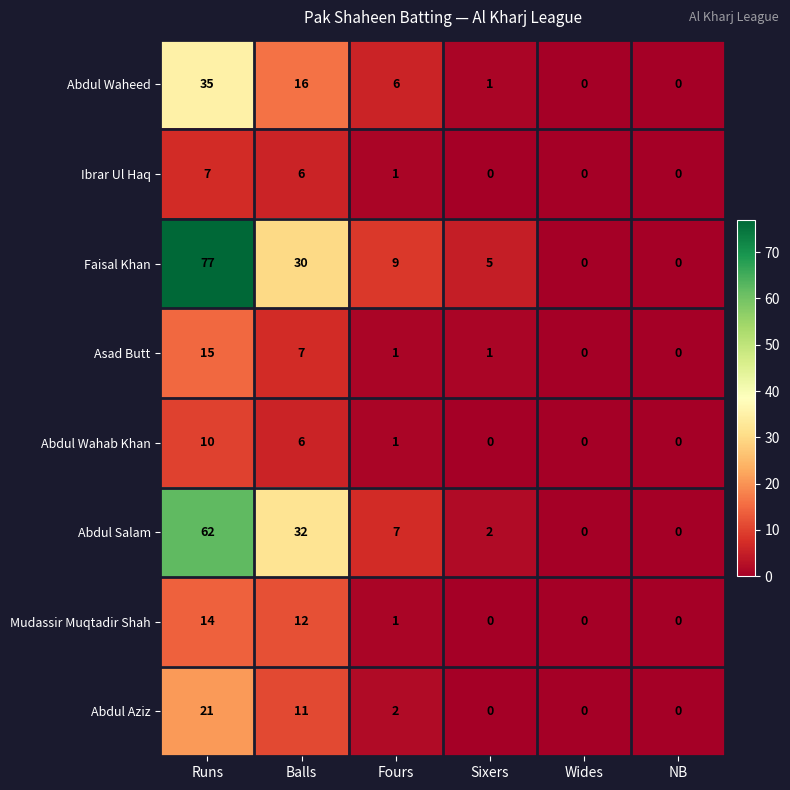

Which series changed the most between Balls and Wides?

Abdul Salam